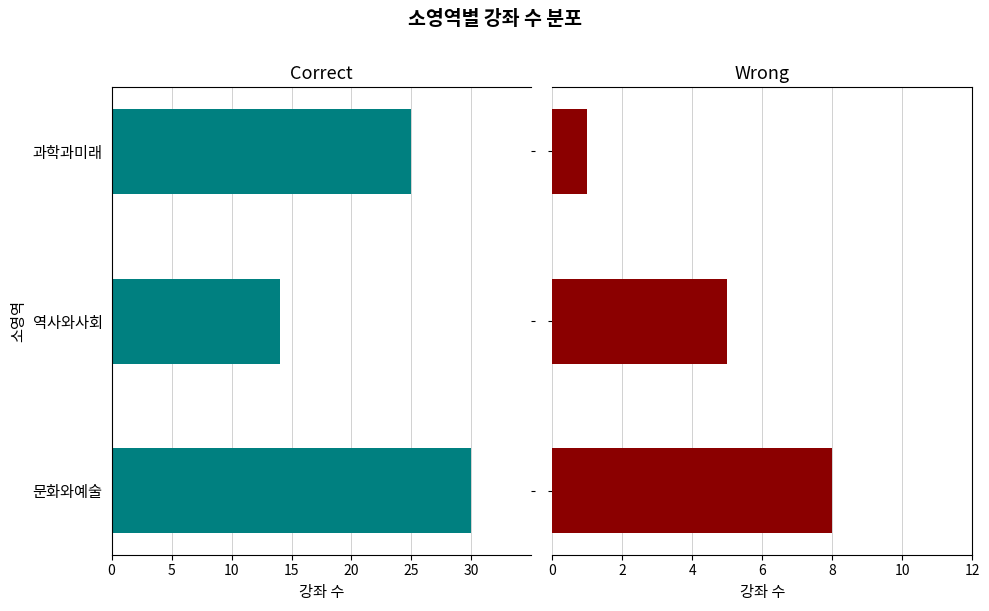

How many categories are shown in the chart?

3